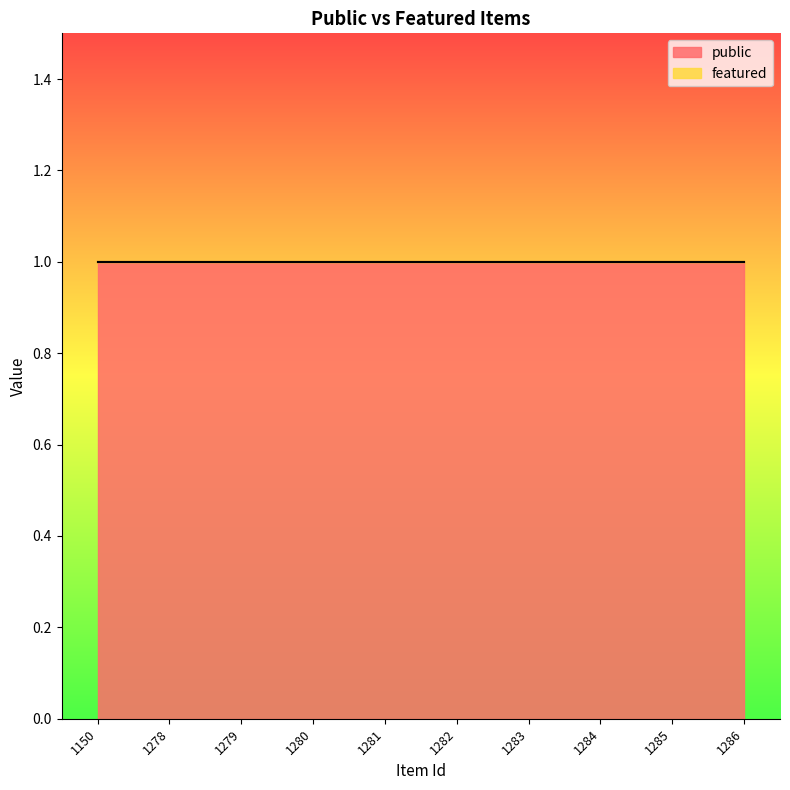

True or false: featured and public intersect in this chart.

False